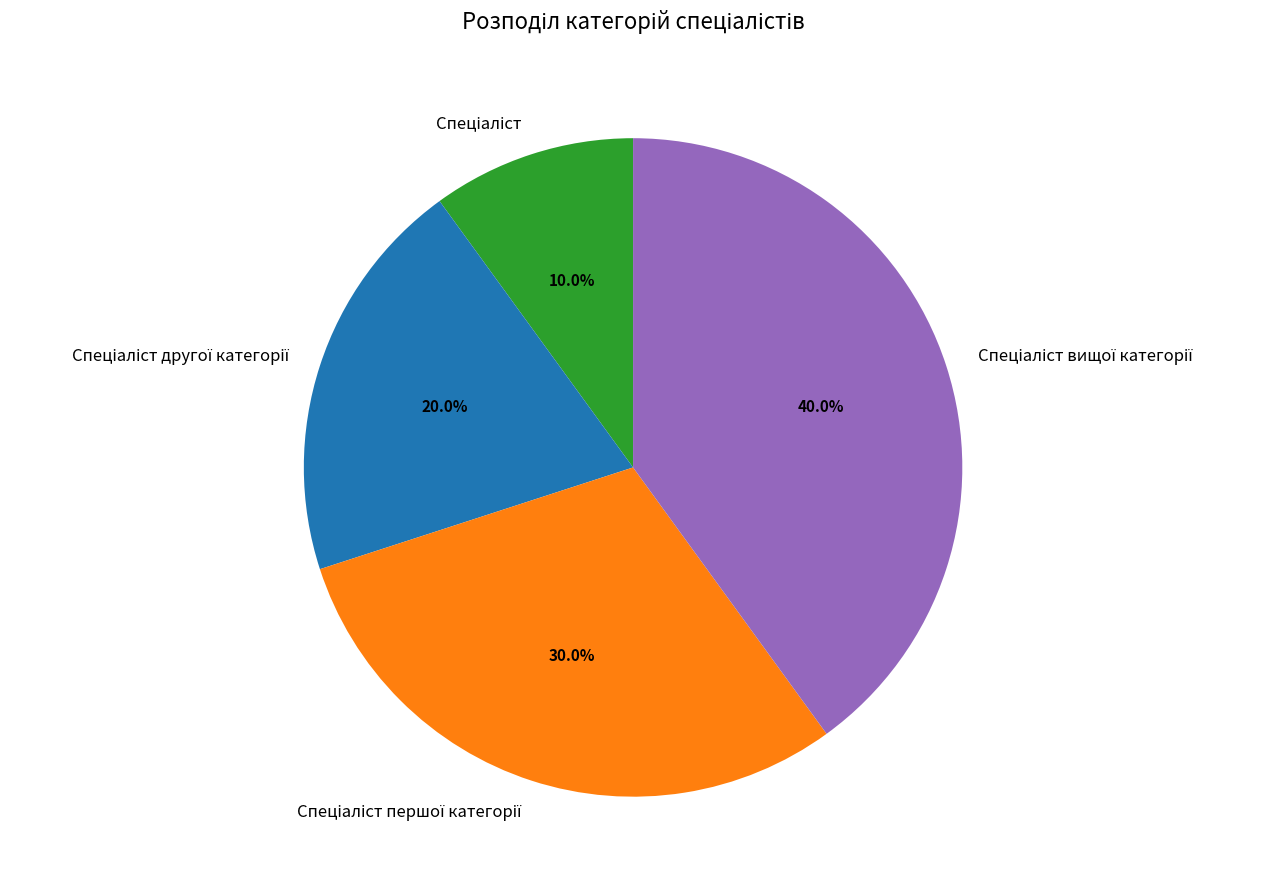

How many slices are in this pie chart?

4